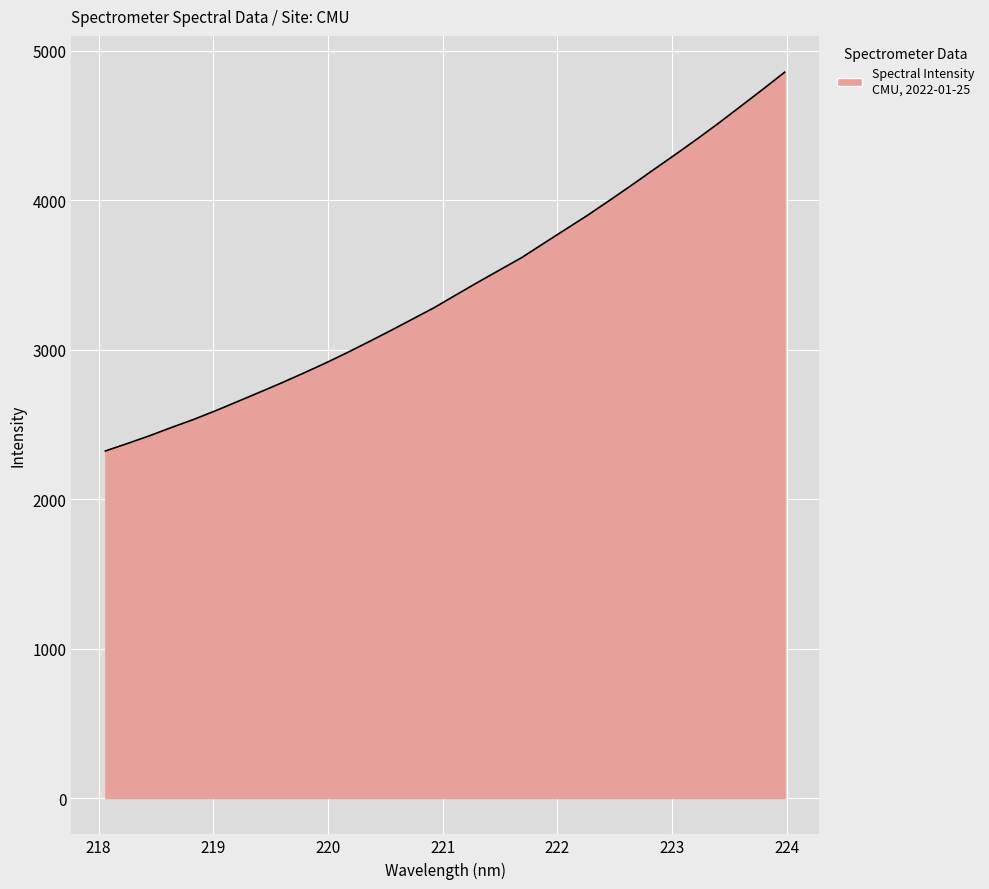

What is the greatest value displayed?

4856.2